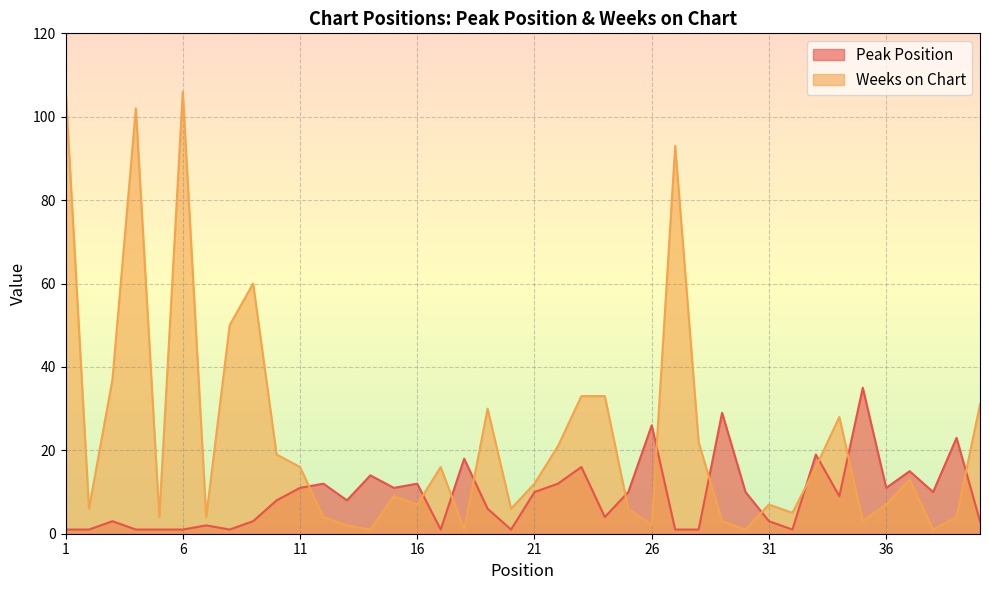

What is the spread (max minus min) of values at 9?

57